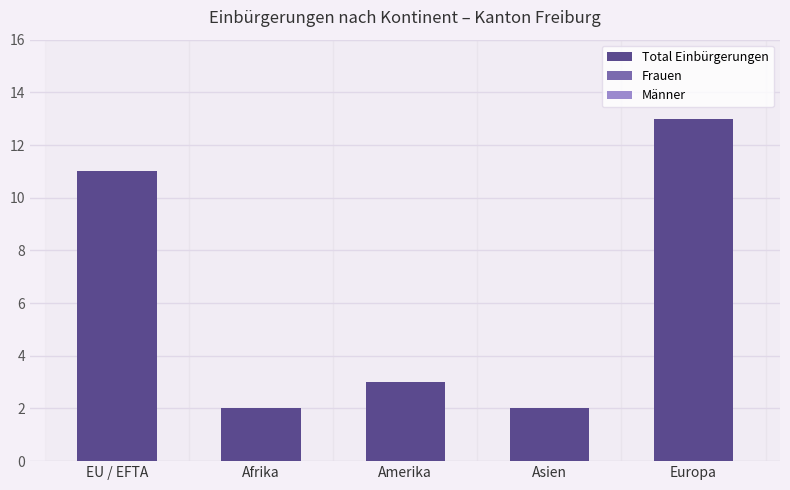

Count the number of data series in this chart.

1